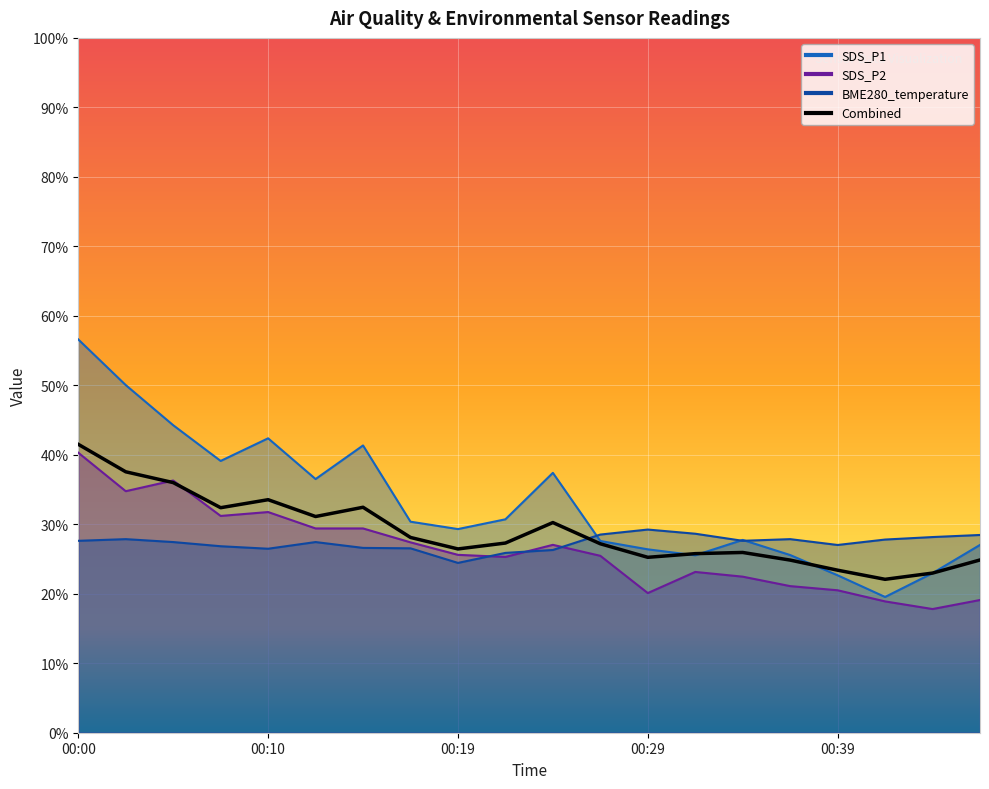

What is the difference between the second highest and second lowest values in the BME280_temperature series?

2.8